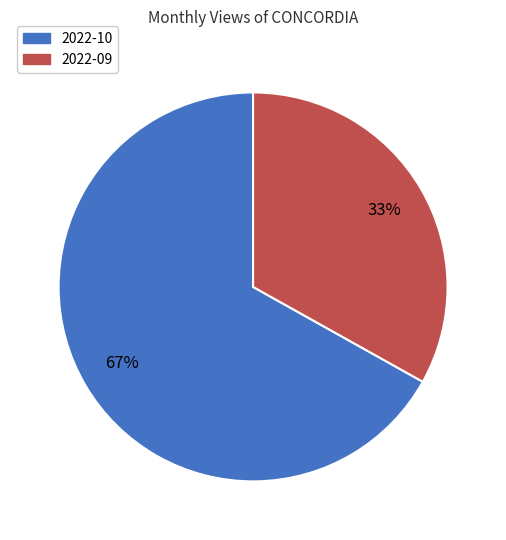

The 2022-09 slice represents 24% of the pie. True or false?

False